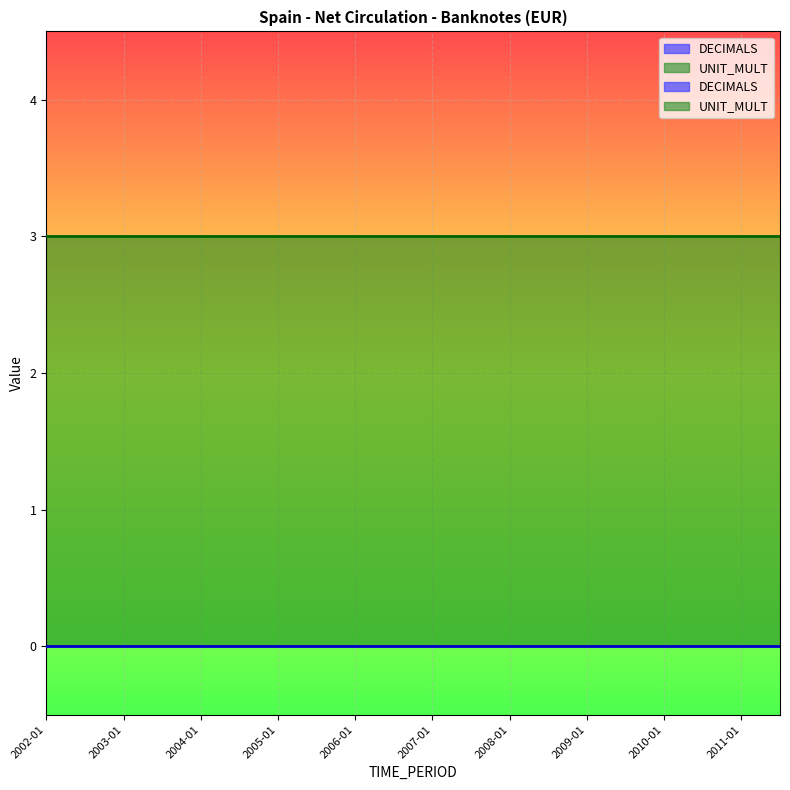

Which series has the widest spread of values?

DECIMALS